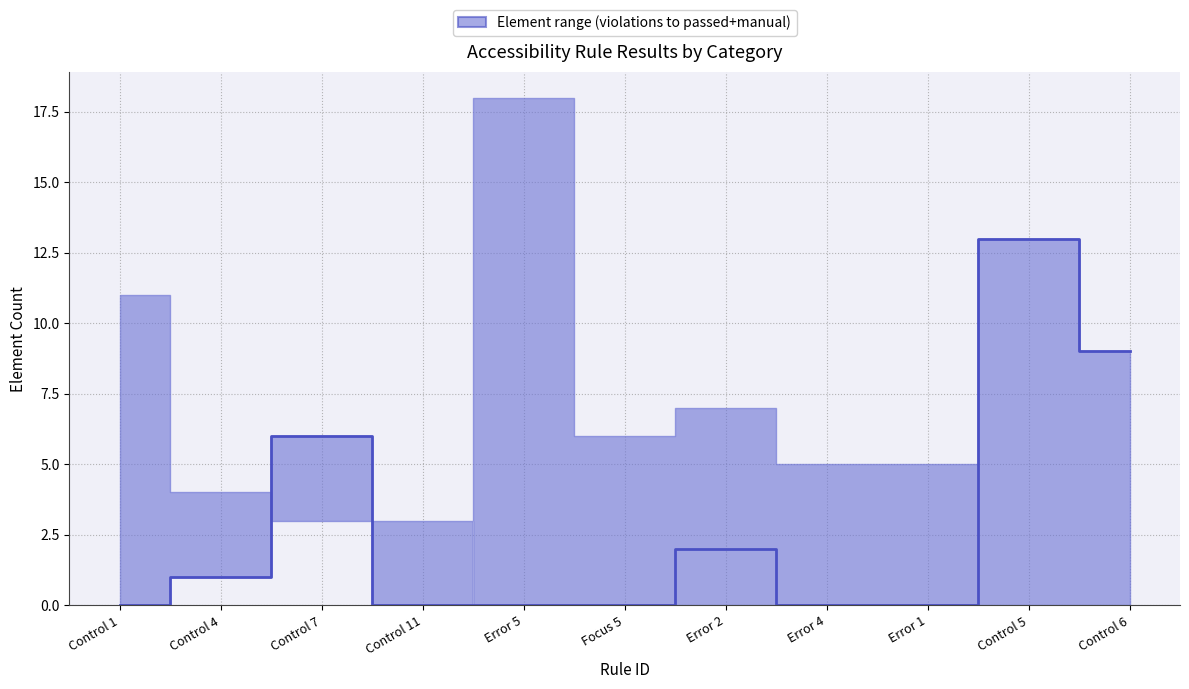

Which has a higher value, Control 6 or Control 4?

Control 6